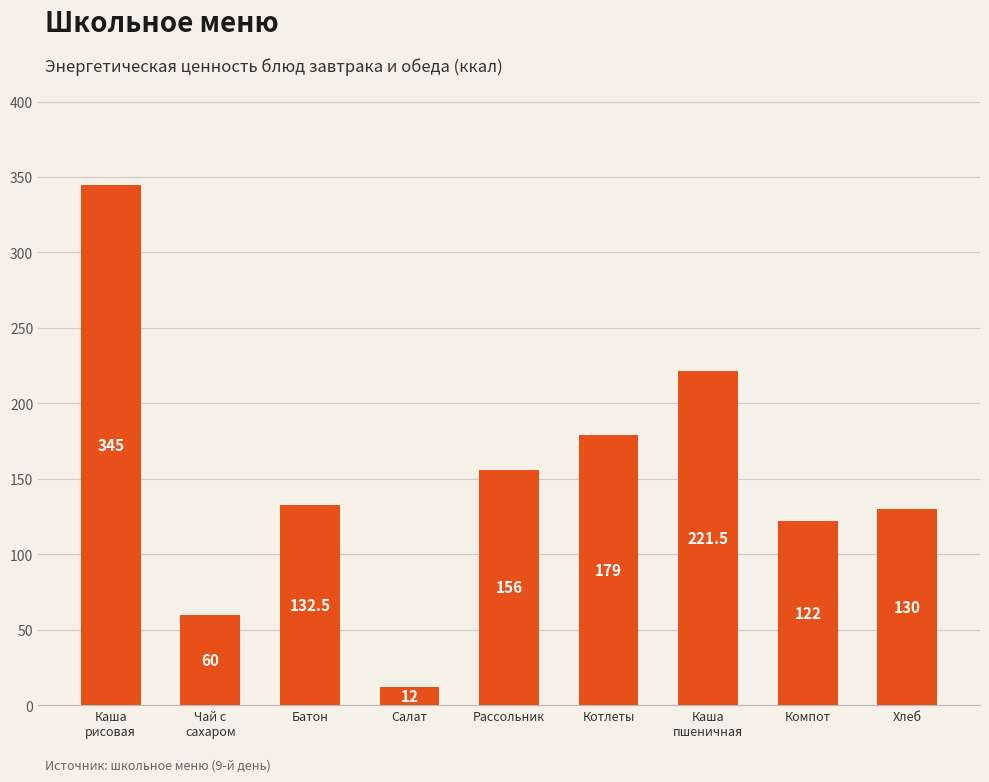

Rank the categories by value from highest to lowest.

Каша
рисовая, Каша
пшеничная, Котлеты, Рассольник, Батон, Хлеб, Компот, Чай с
сахаром, Салат